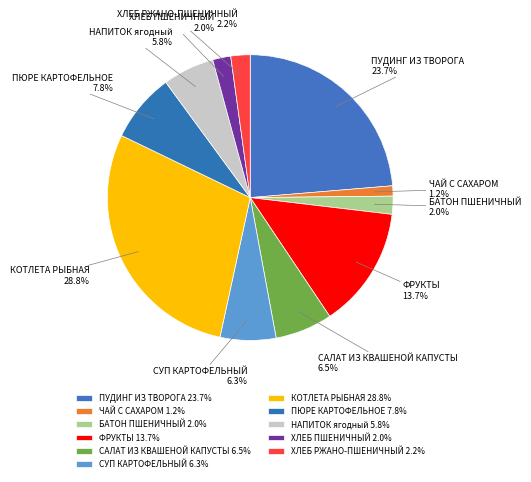

Does КОТЛЕТА РЫБНАЯ represent more than half of the total?

No